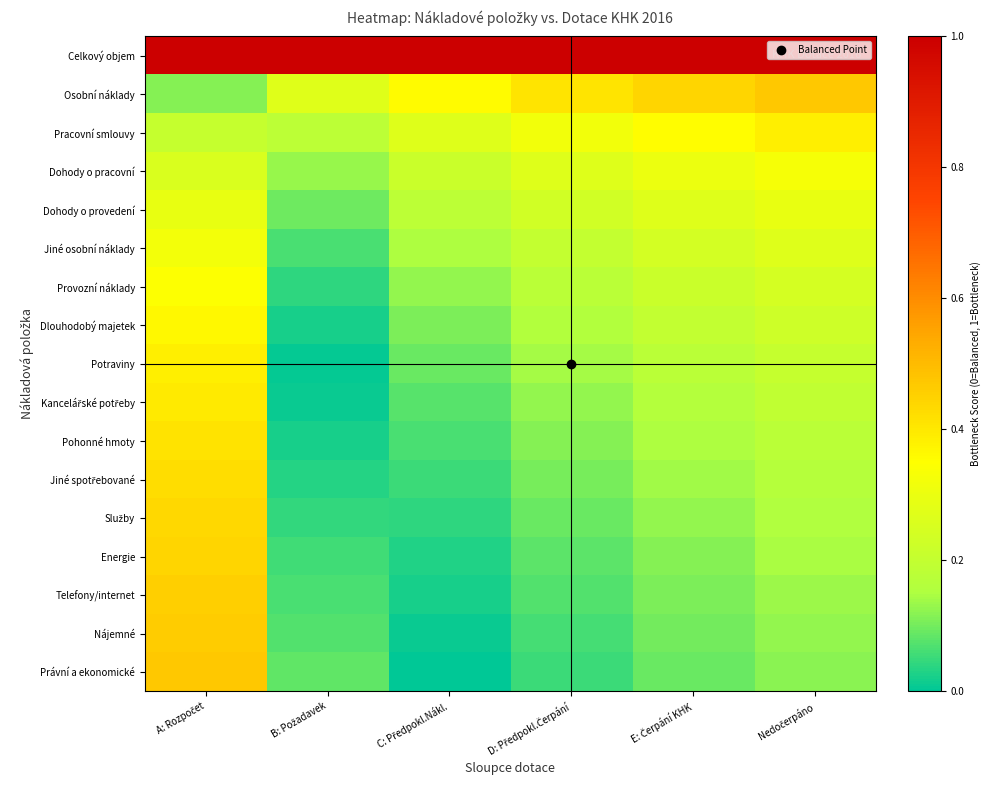

How many data points does each series have?

6